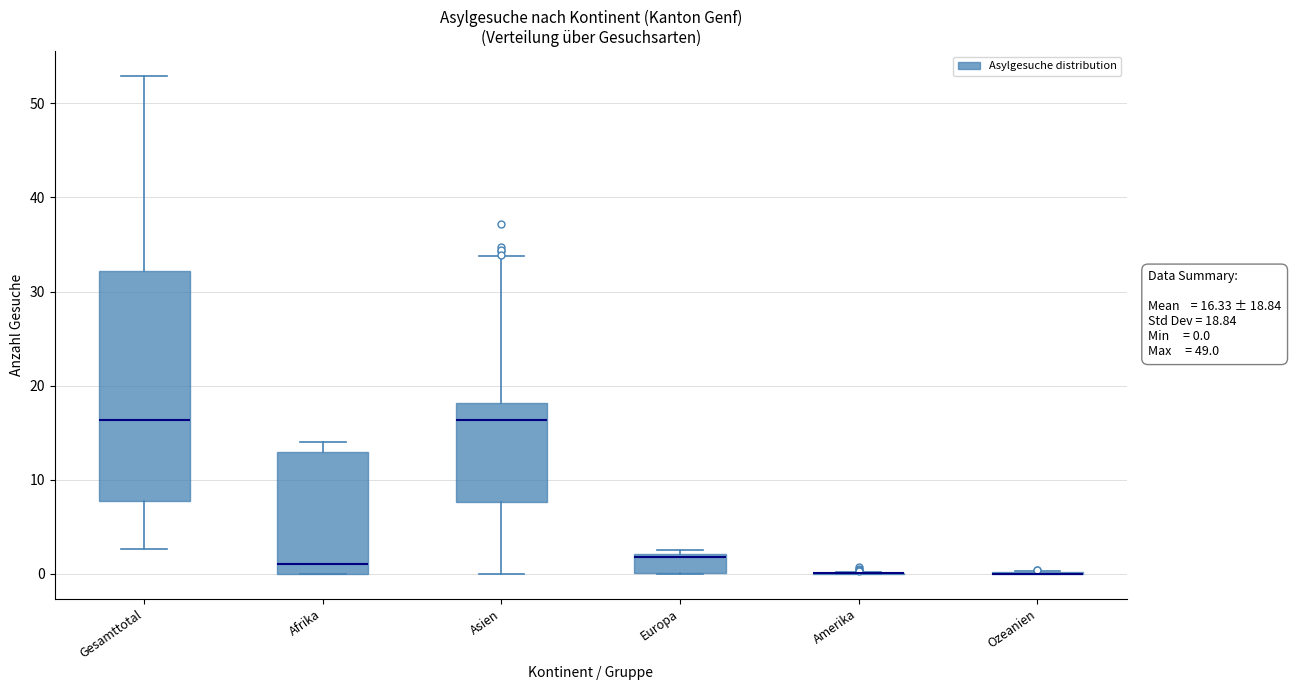

Which box is the tallest, from its lower edge to its upper edge?

Gesamttotal